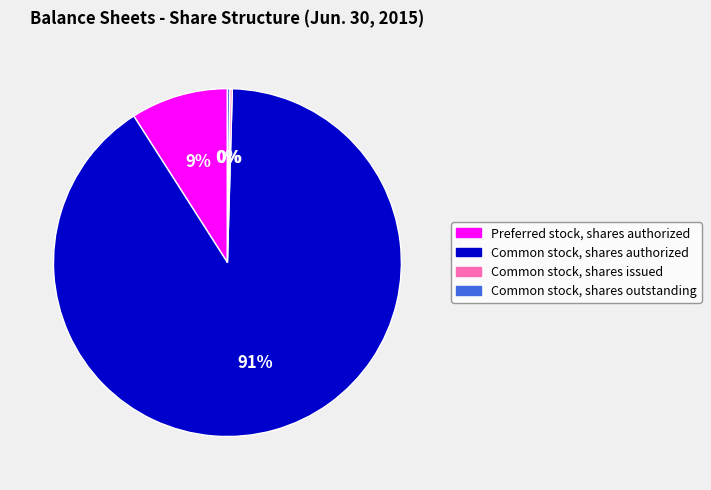

Which category has the biggest portion of the pie?

Common stock, shares authorized